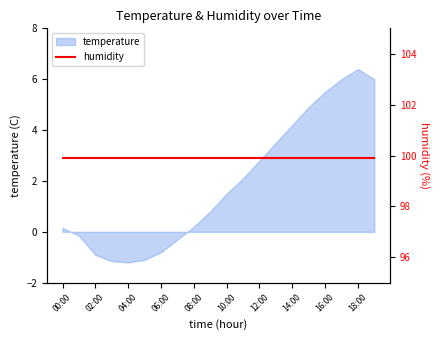

Which label corresponds to the smallest value in the chart?

04:00